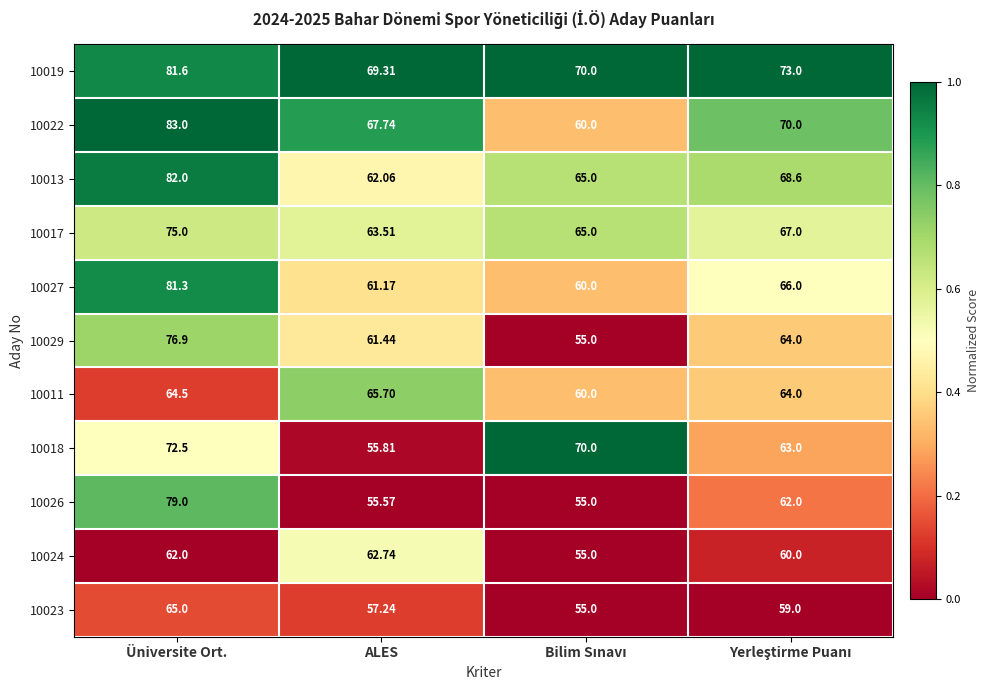

Which category has the highest value across all series?

Üniversite Ort.